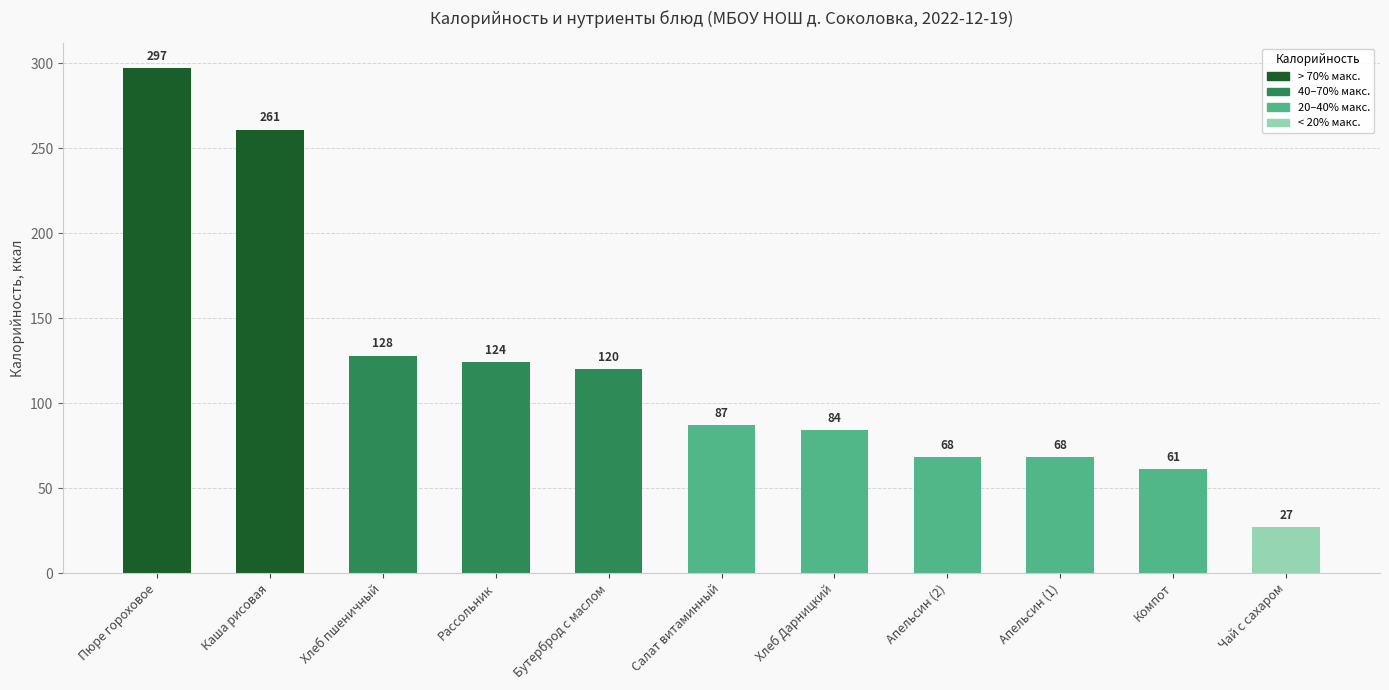

Are the bars grouped side by side (vs. stacked)?

No